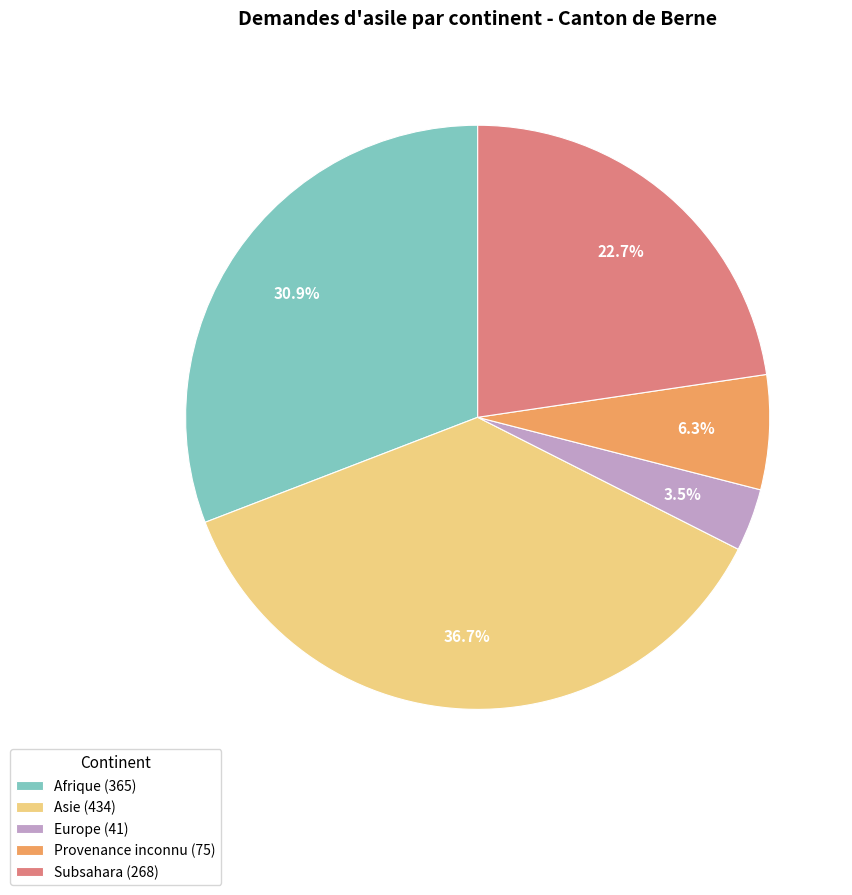

Does any single category account for the majority?

No